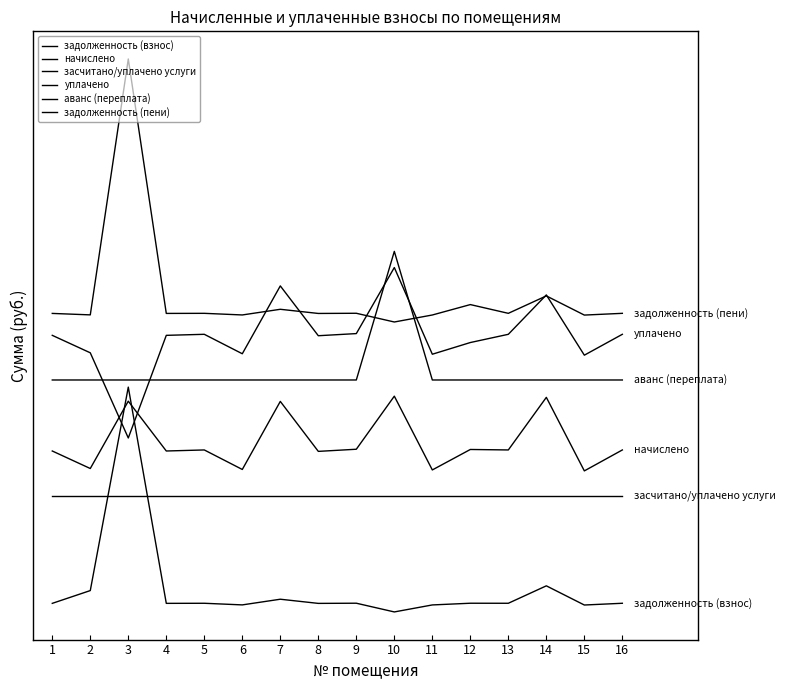

At which label does начислено reach its peak?

10